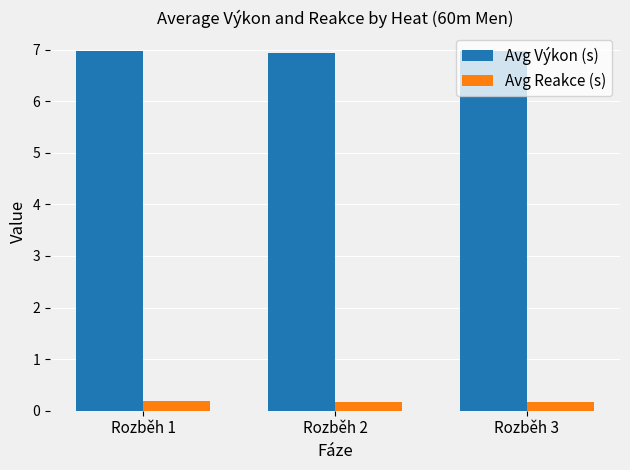

What is the approximate value of Avg Výkon (s) at Rozběh 1?

7.0